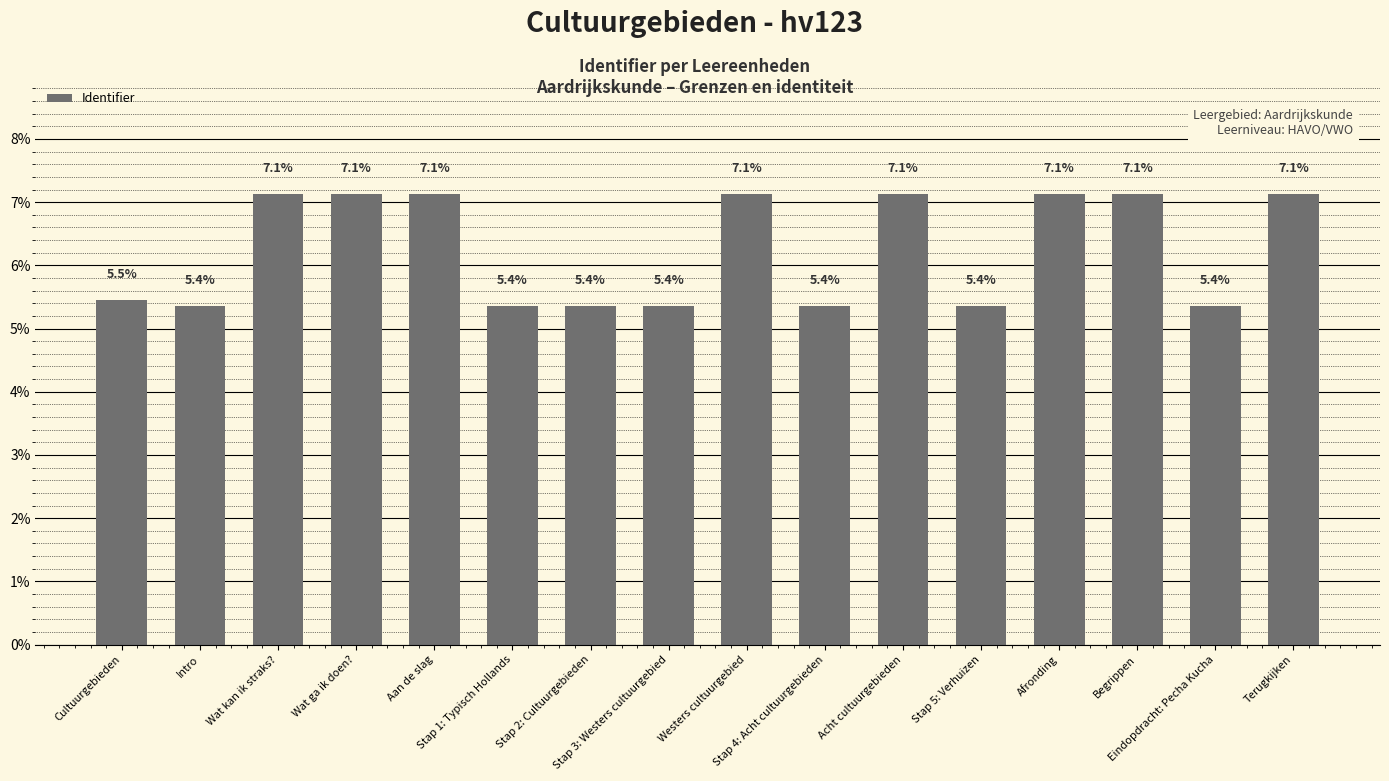

What is the maximum value shown in the chart?

7.1